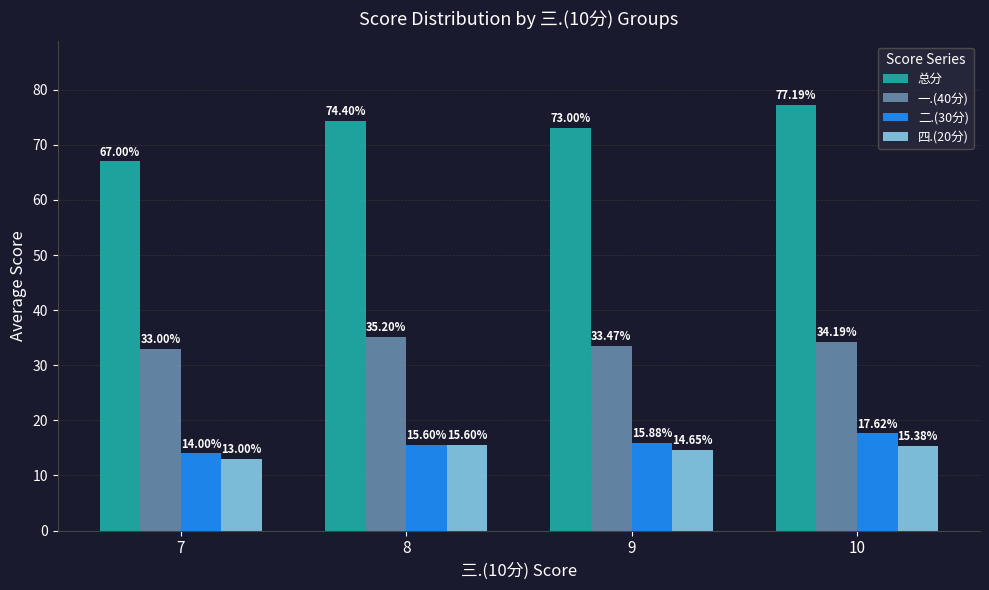

Where is 总分 nearest to the value 72?

9